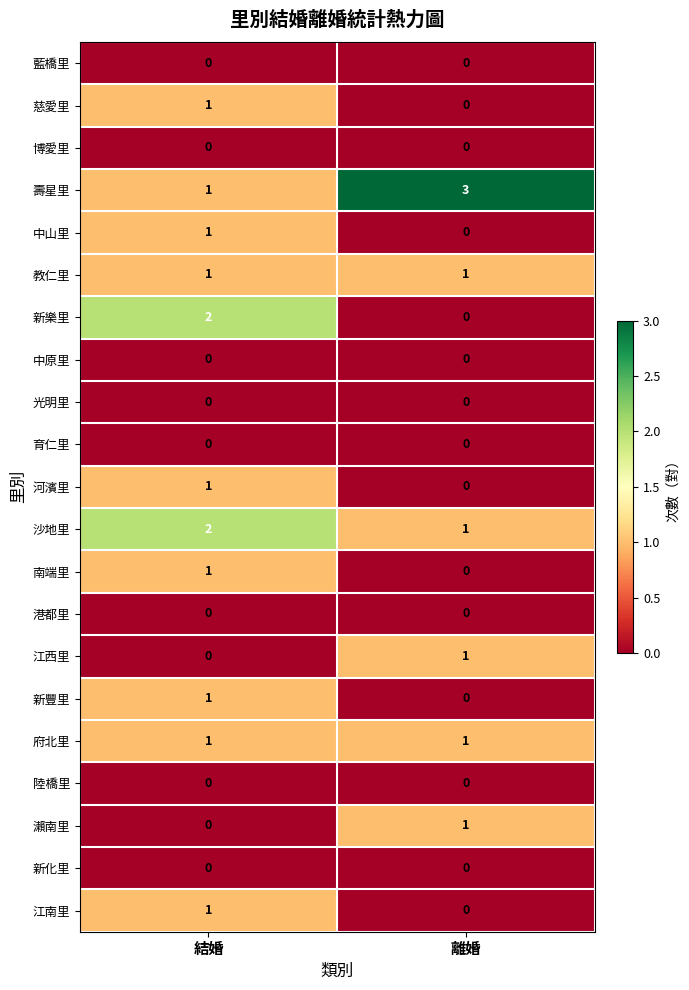

What is the difference between the highest and lowest values at 離婚?

3